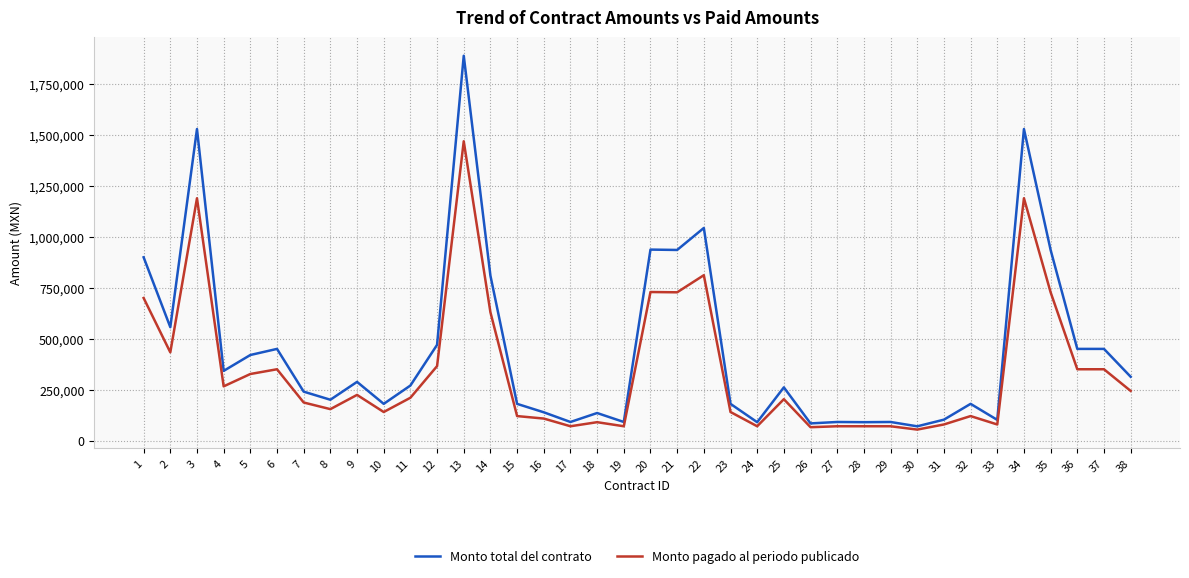

Between 12 and 22, which series saw the biggest shift?

Monto total del contrato